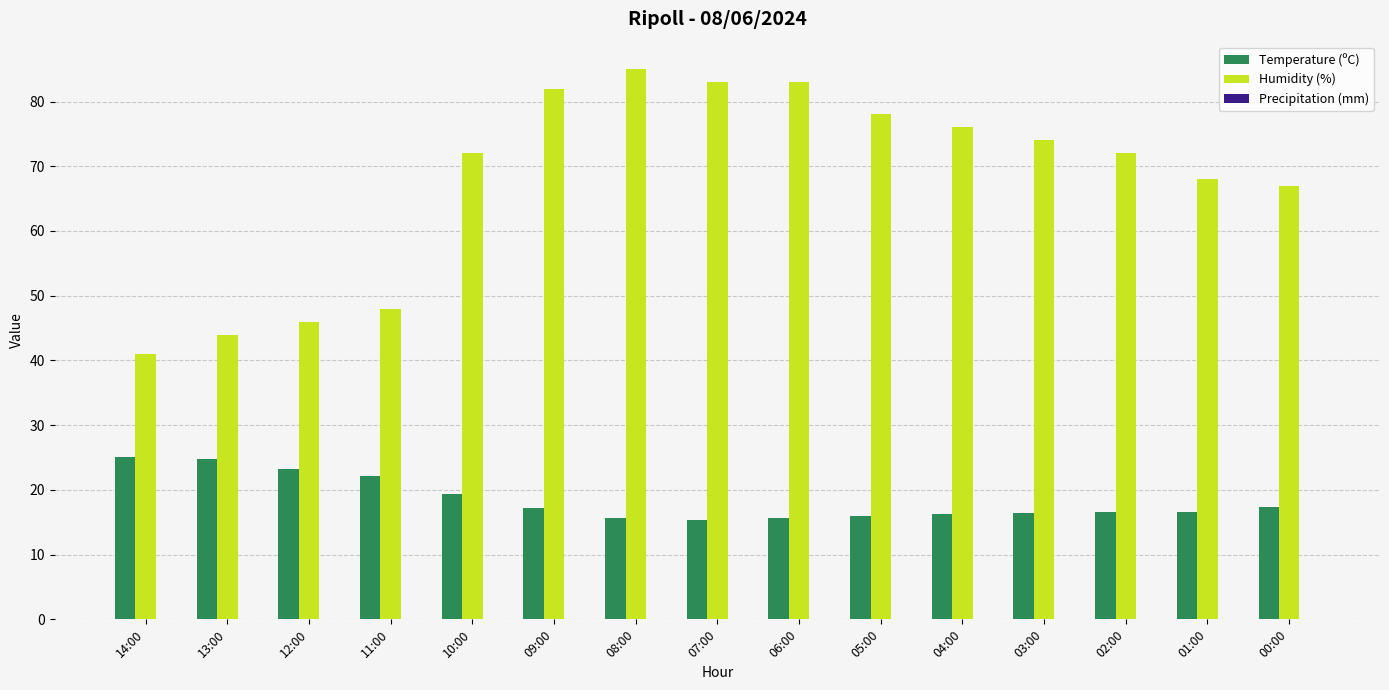

Which series has the largest total across all categories?

Humidity (%)